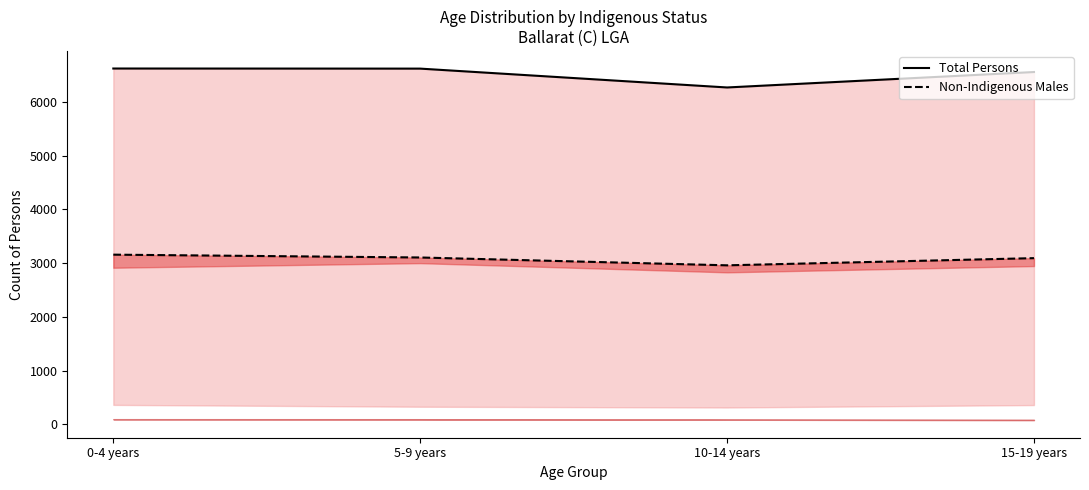

What is the total value across all series at 0-4 years?

9779.8